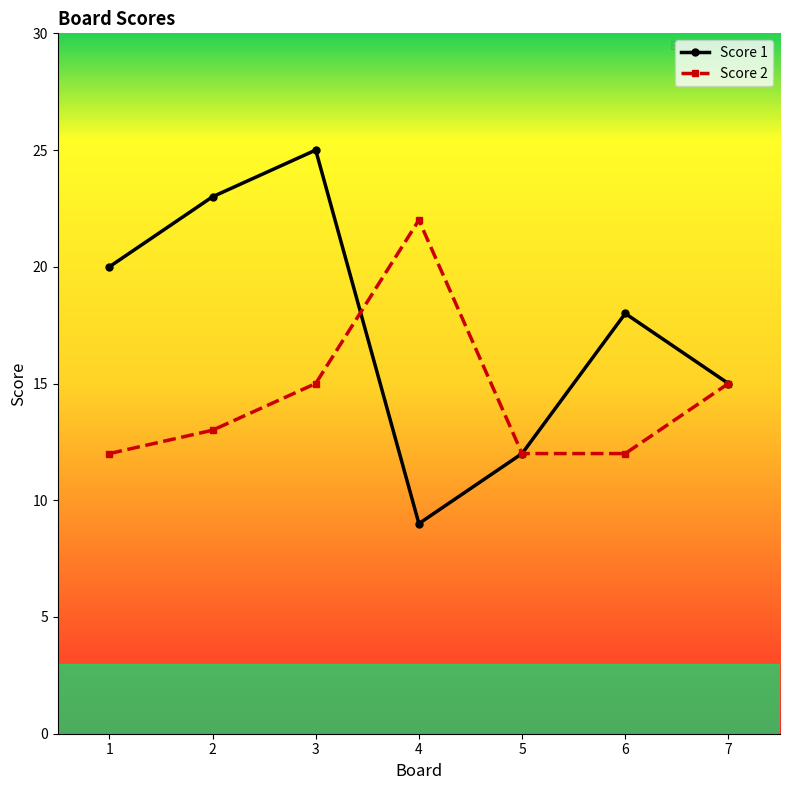

How many distinct data groups are displayed?

2